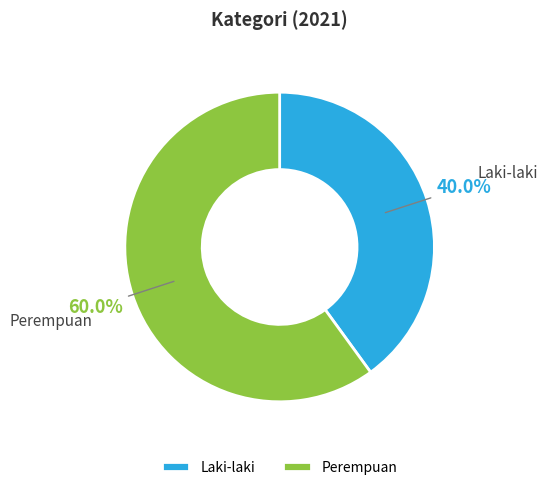

What is the majority slice?

Perempuan